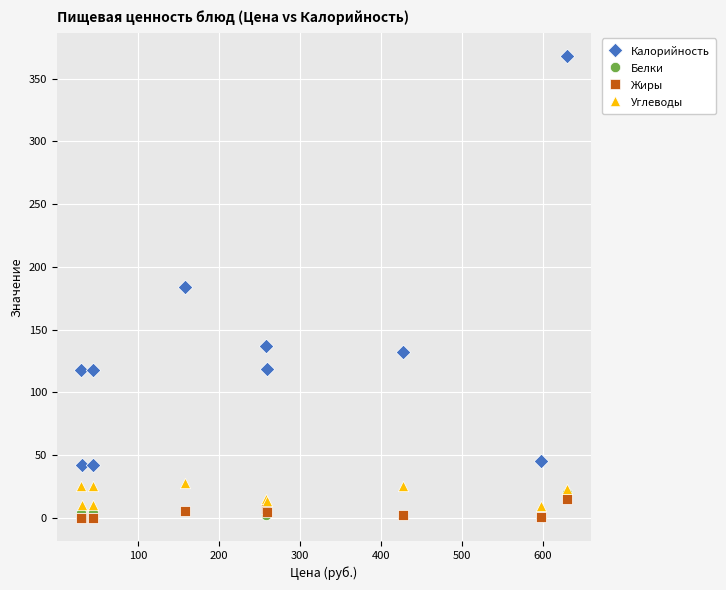

Which series reaches the maximum Y coordinate?

Калорийность